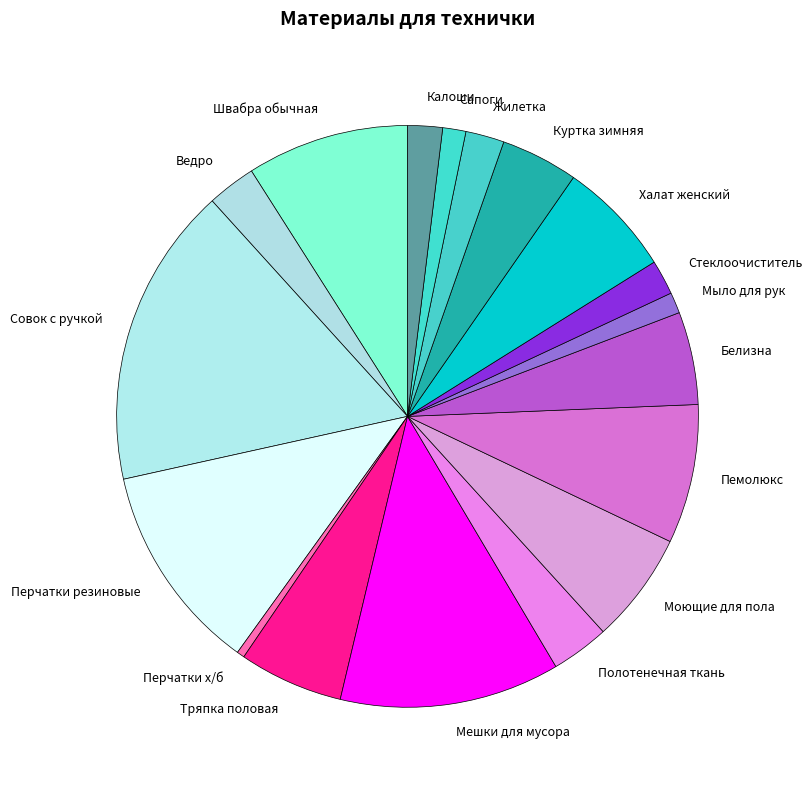

Between Моющие для пола and Перчатки резиновые, which is larger?

Перчатки резиновые